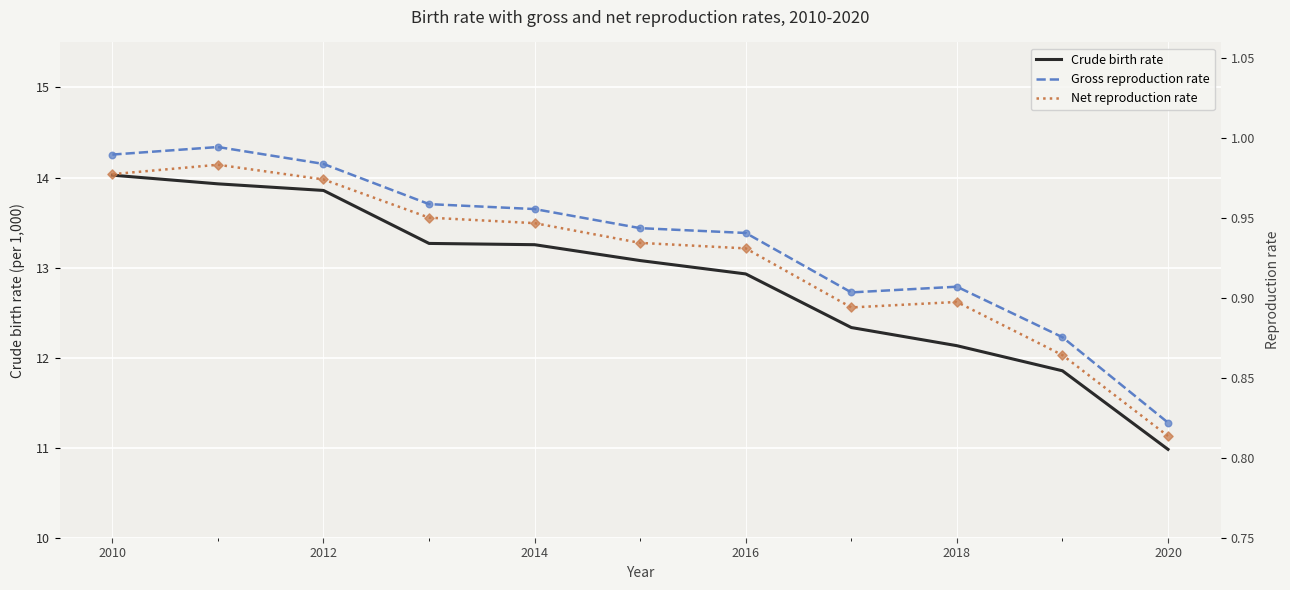

Which series has the largest total across all categories?

Crude birth rate